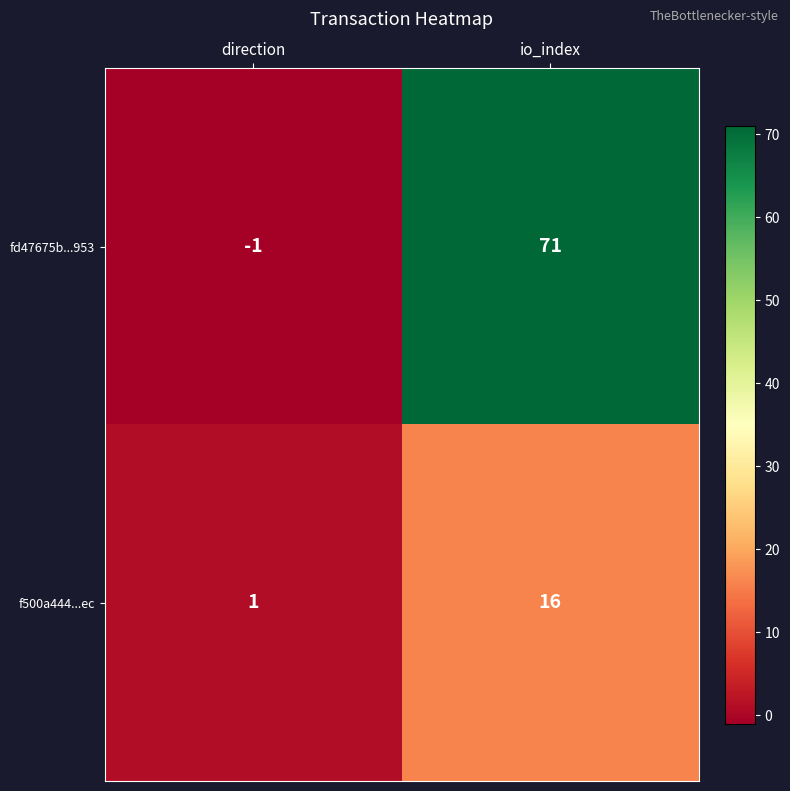

How many data points does each series have?

2